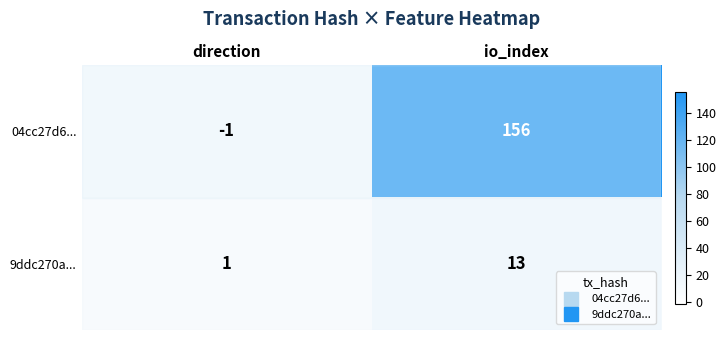

Where is 9ddc270a... nearest to the value 7?

direction